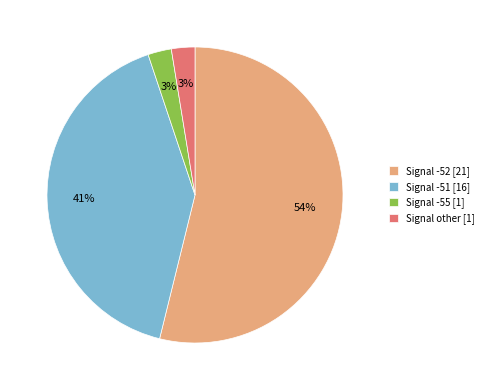

Do Signal -52 [21] and Signal other [1] together represent more than half of the pie?

Yes